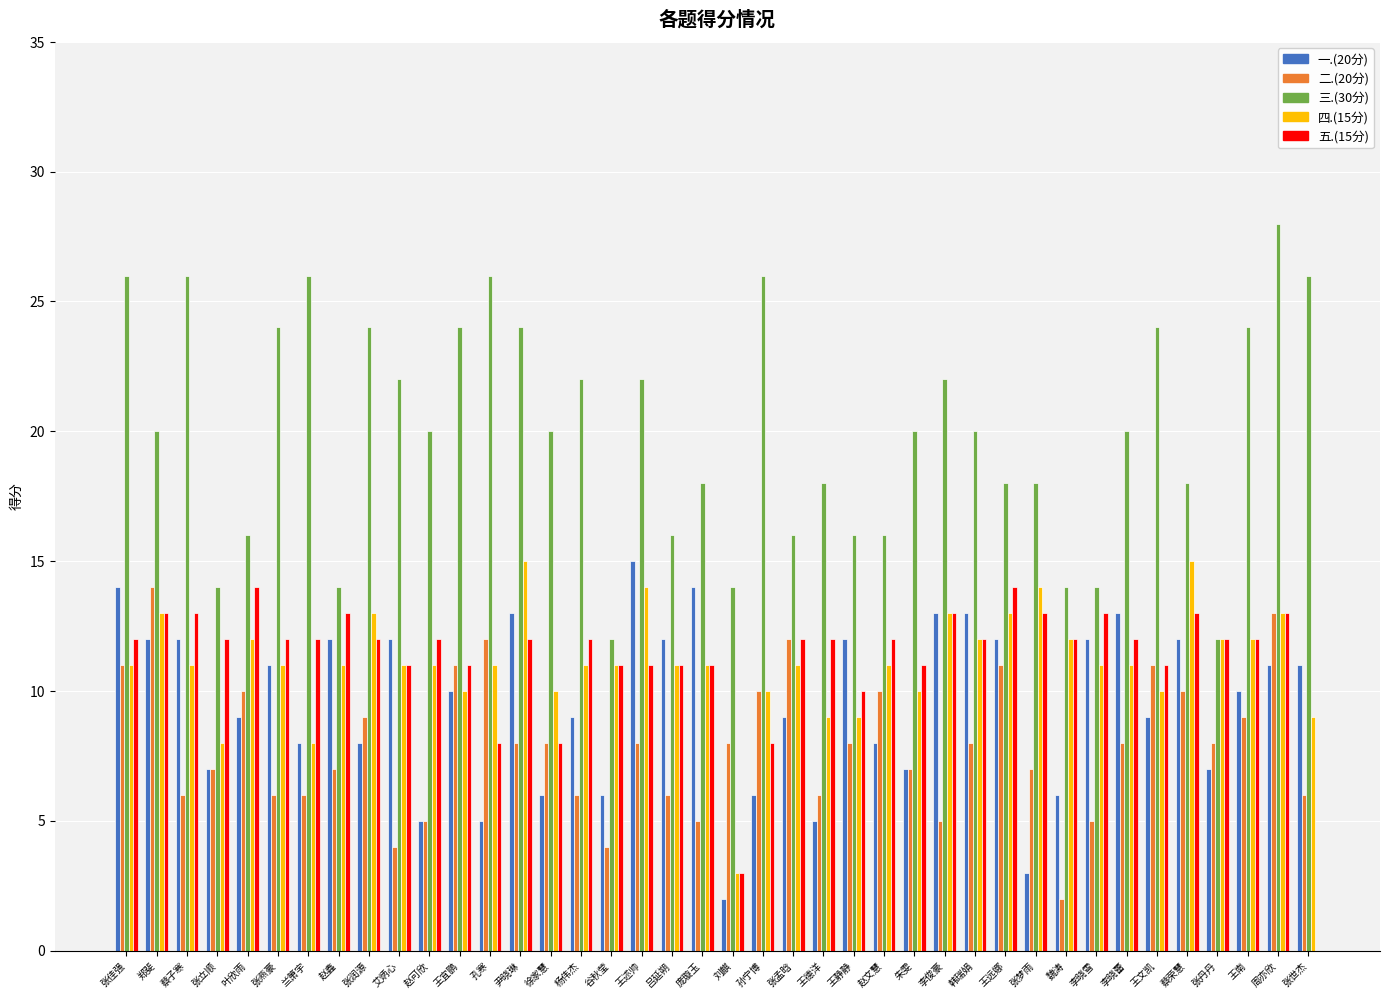

At which label does 三.(30分) reach its peak?

周亦欣